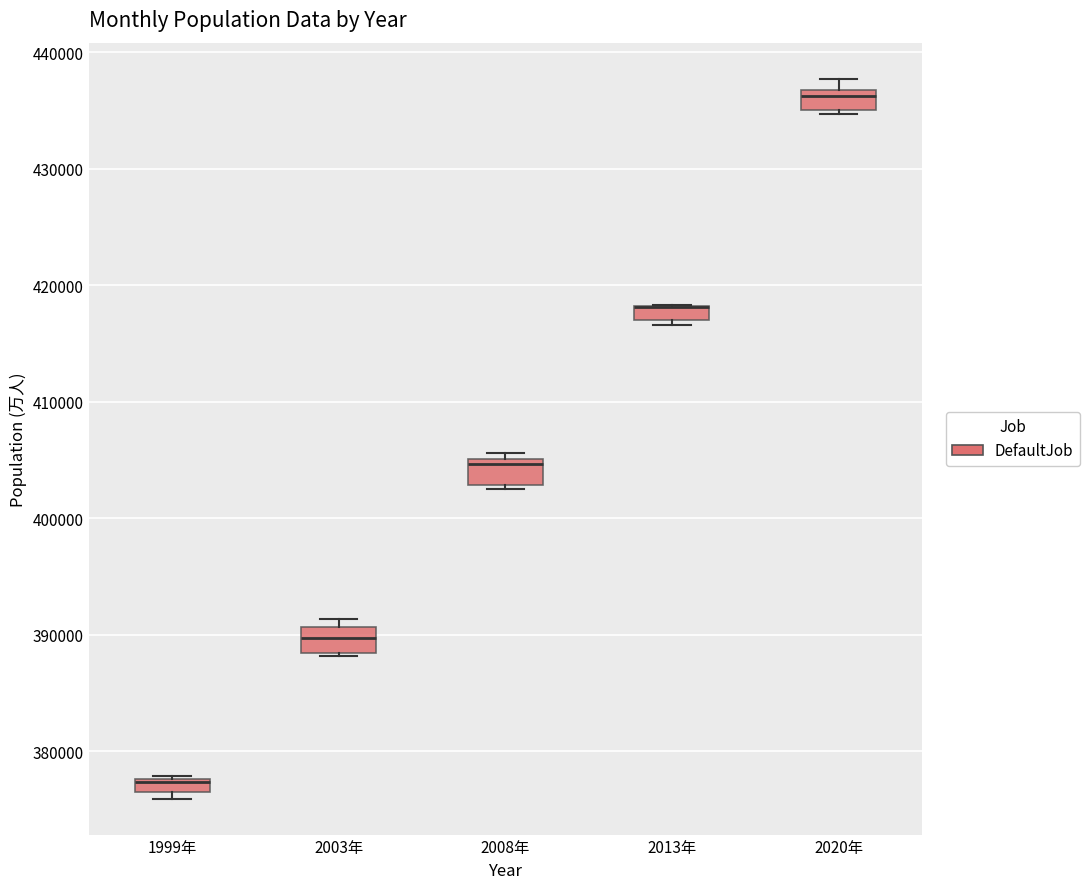

Where is the lower edge of the box for 1999年 on the y-axis? The values are not printed on the chart, so give them approximately, as read against the axis.

376000